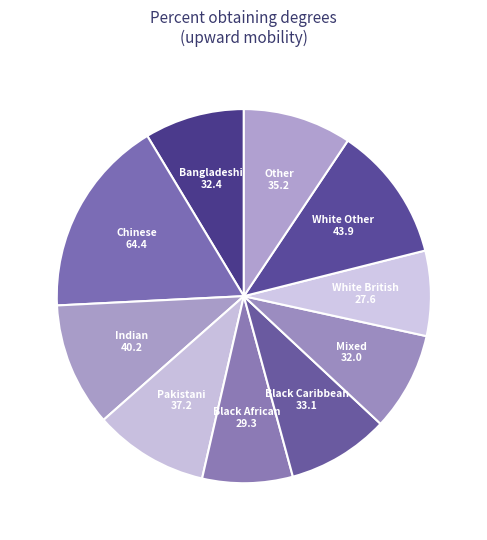

Do White British and Black African together represent more than half of the pie?

No